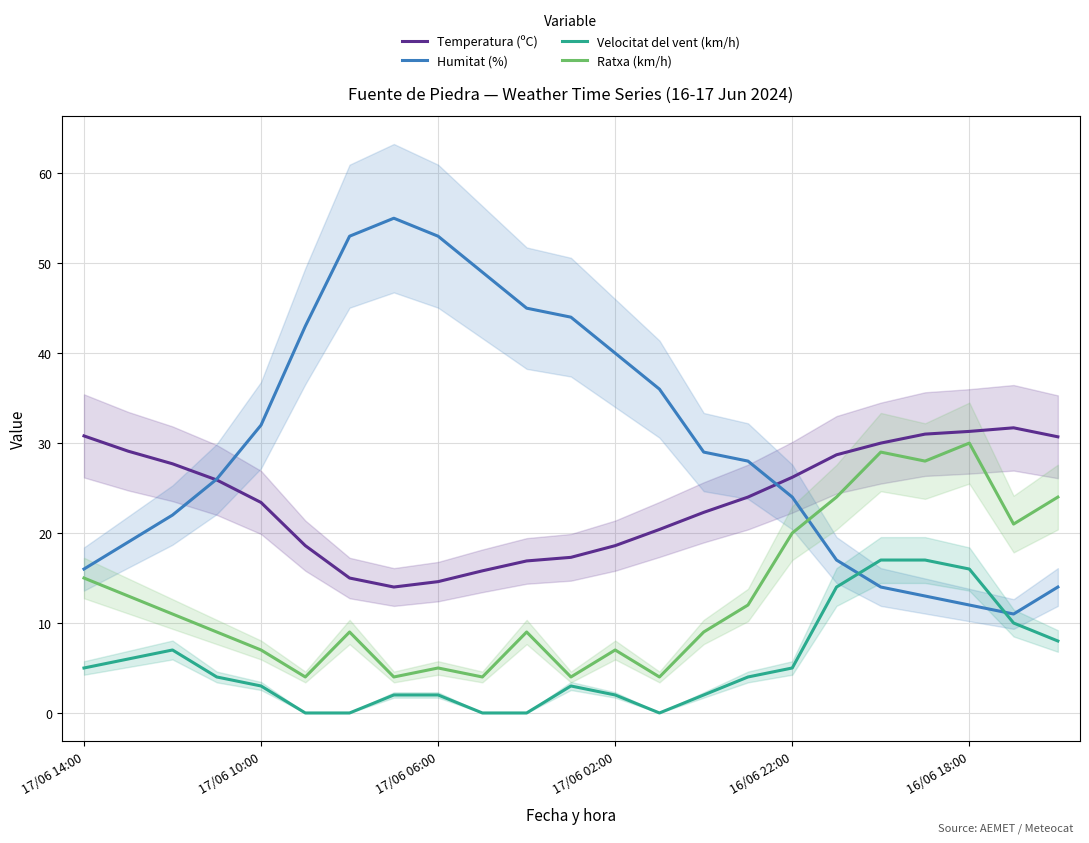

Which series ends up on top after the final intersection of Humitat (%) and Velocitat del vent (km/h)?

Humitat (%)